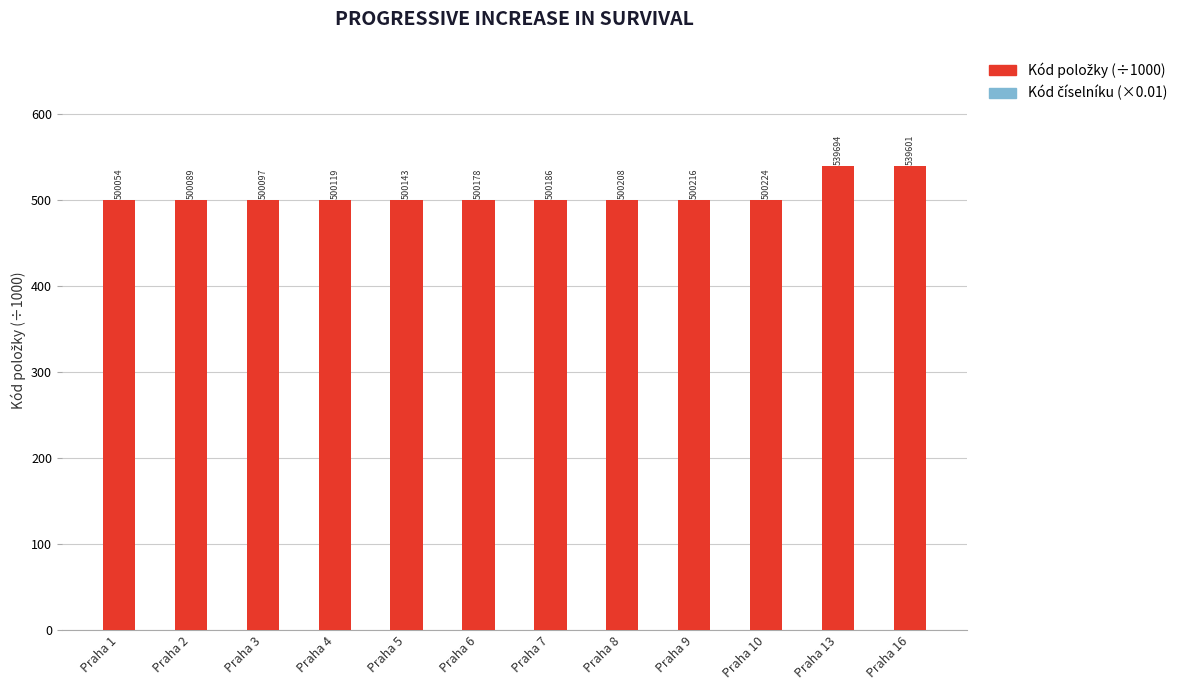

How many series are shown in this chart?

2